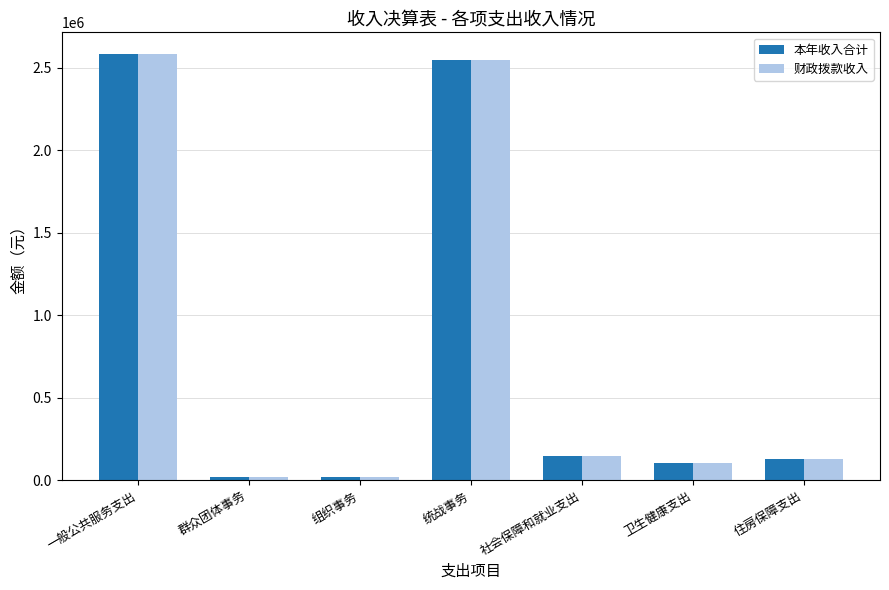

At which category is the sum across all series the highest?

一般公共服务支出